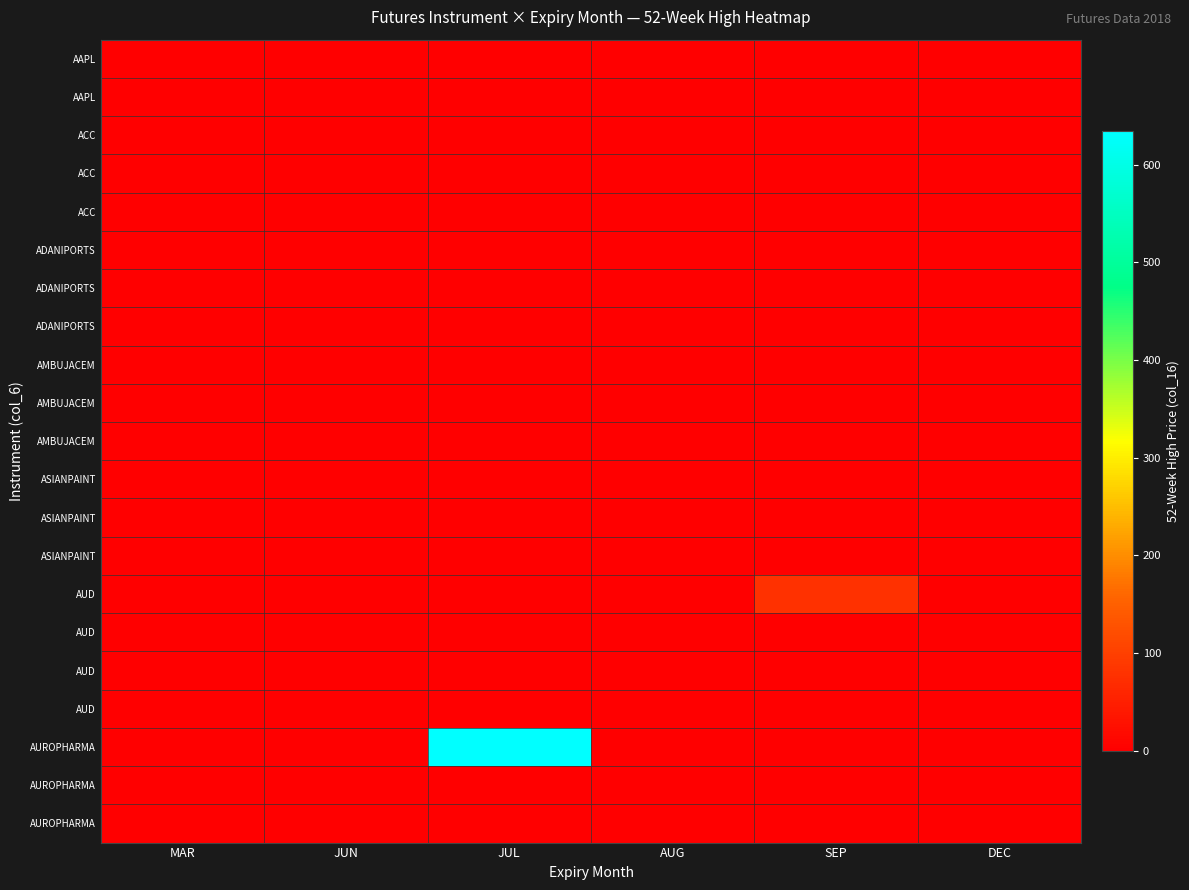

Between MAR and AUG, which is larger?

MAR